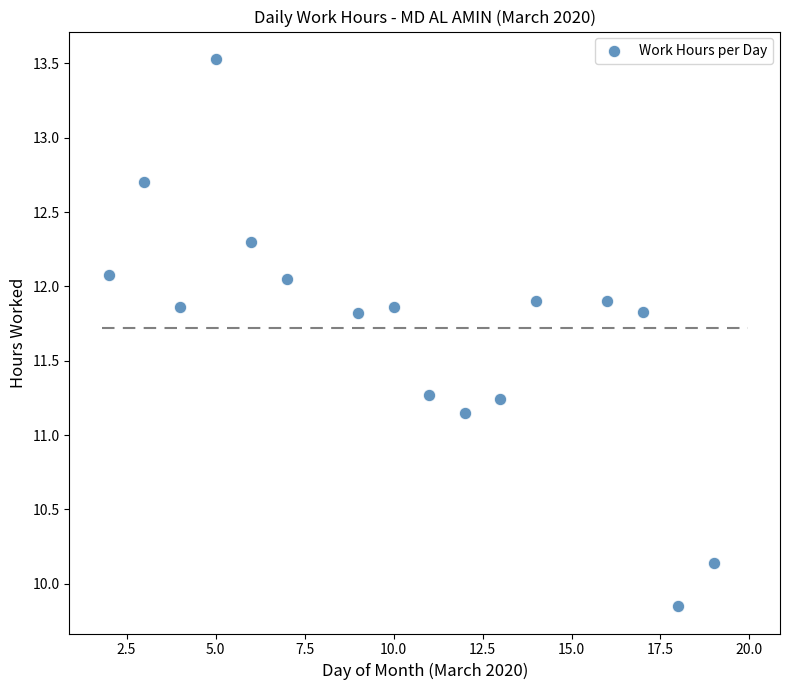

What is the range of X values (max minus min)?

17.0